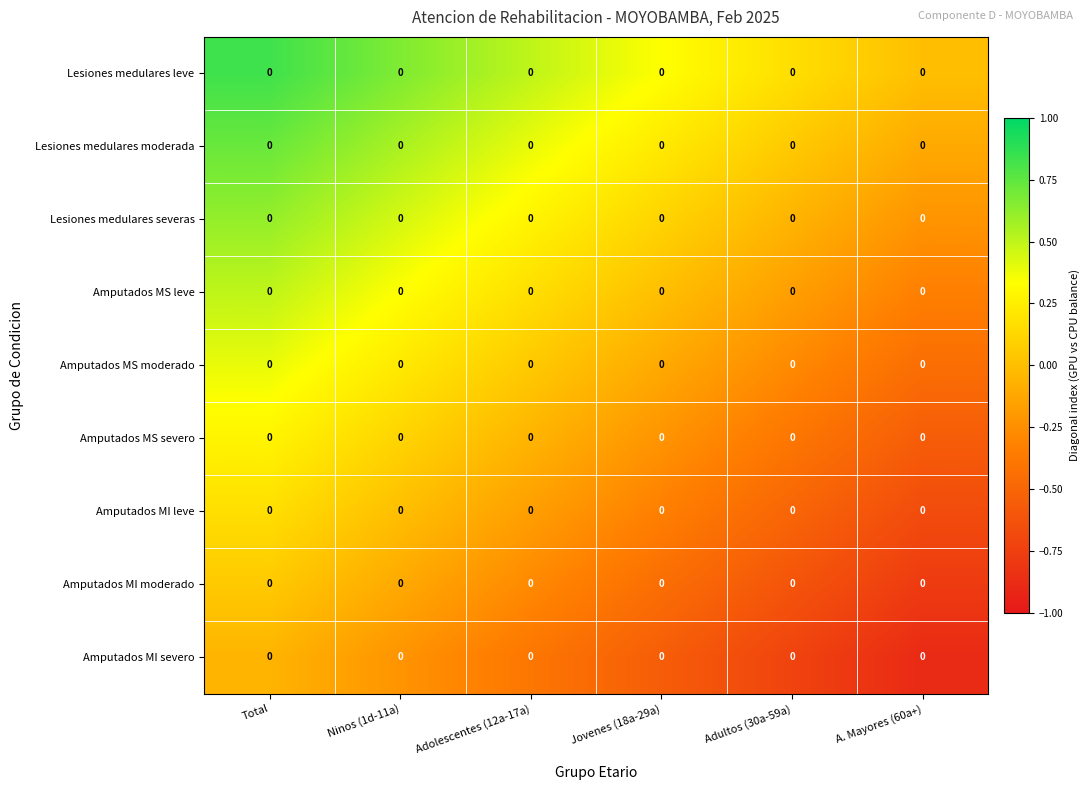

What value does the Lesiones medulares leve series have at Ninos (1d-11a)?

0.7